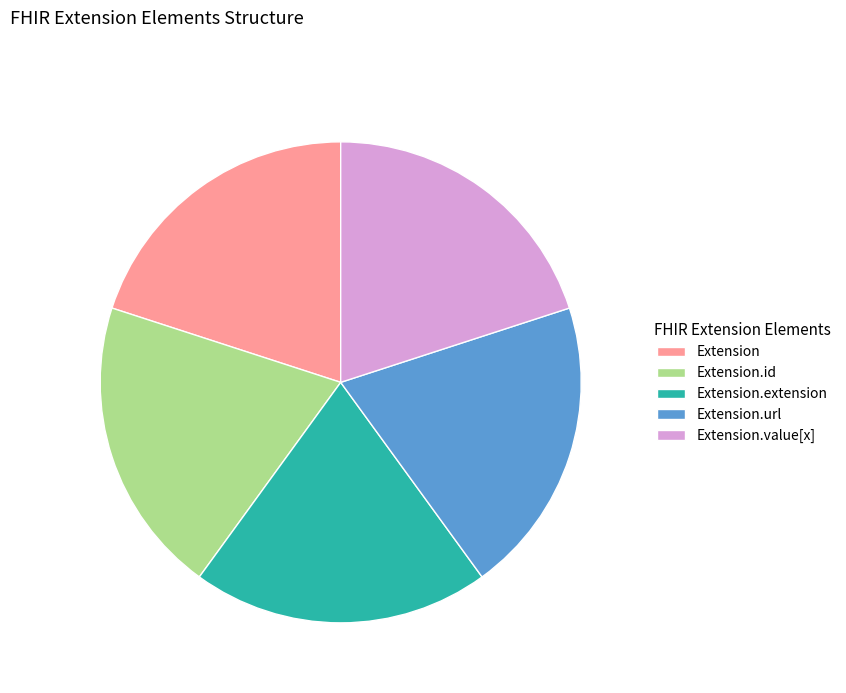

Does Extension.url represent more than half of the total?

No